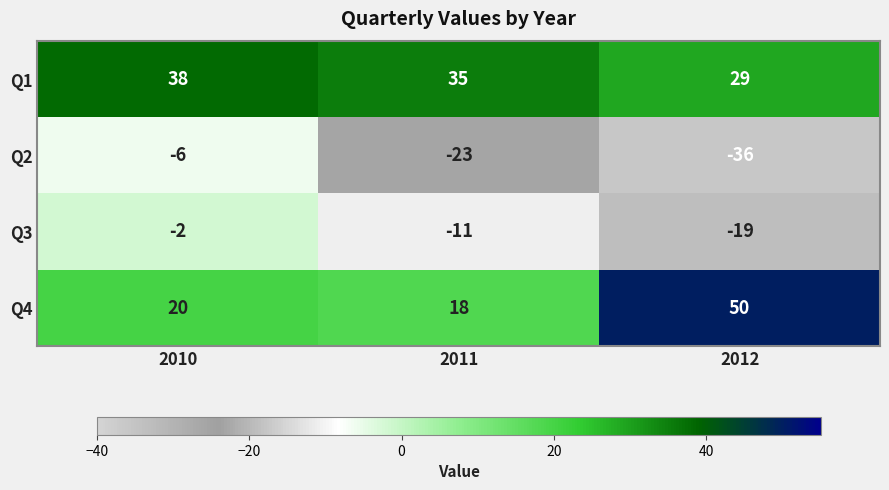

What is the total value across all series at 2012?

24